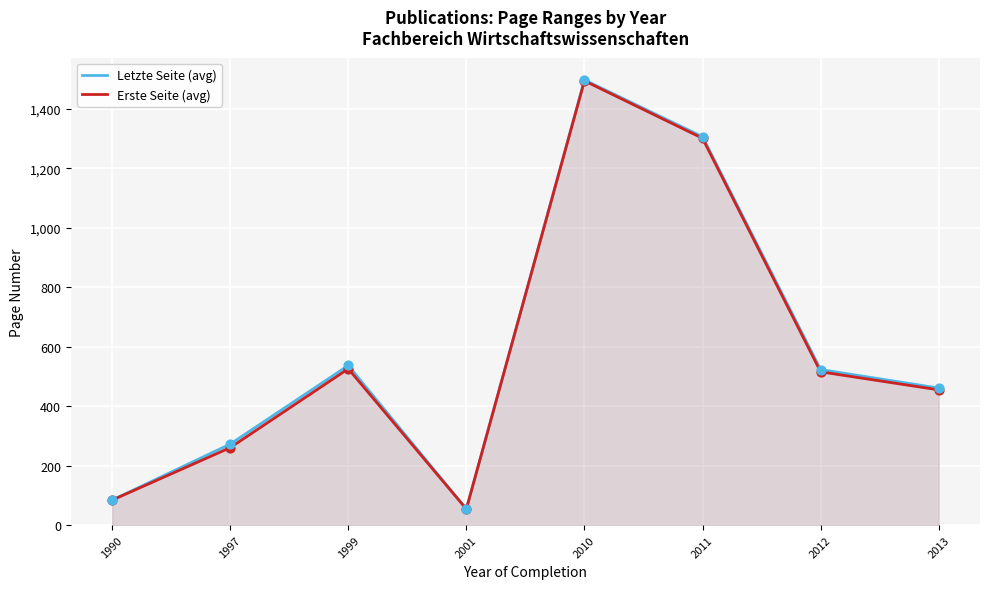

At how many categories does at least one series exceed 1404?

1